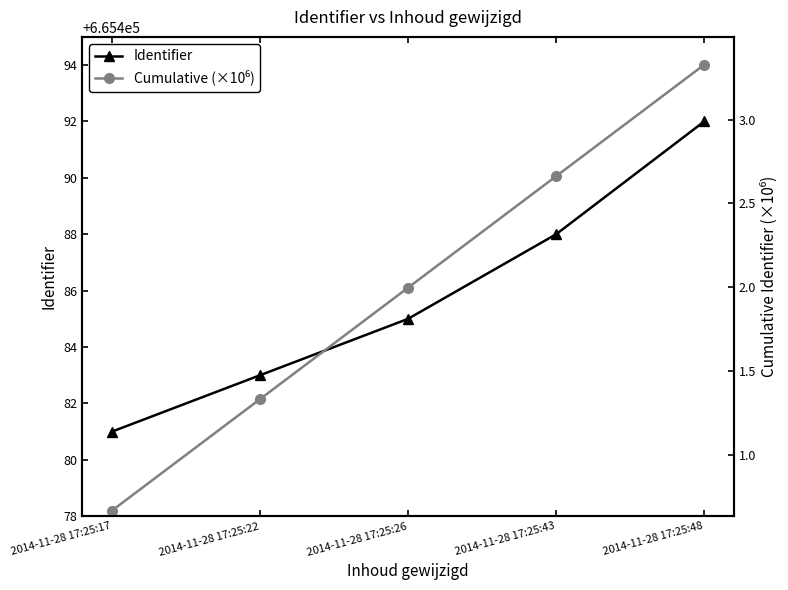

Where does the Identifier series first go above 665485?

2014-11-28 17:25:43